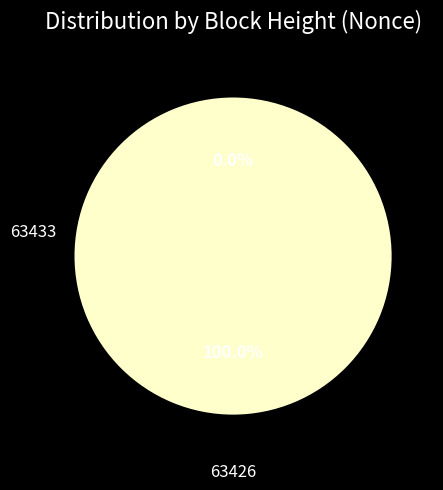

Count the number of slices in the pie.

2